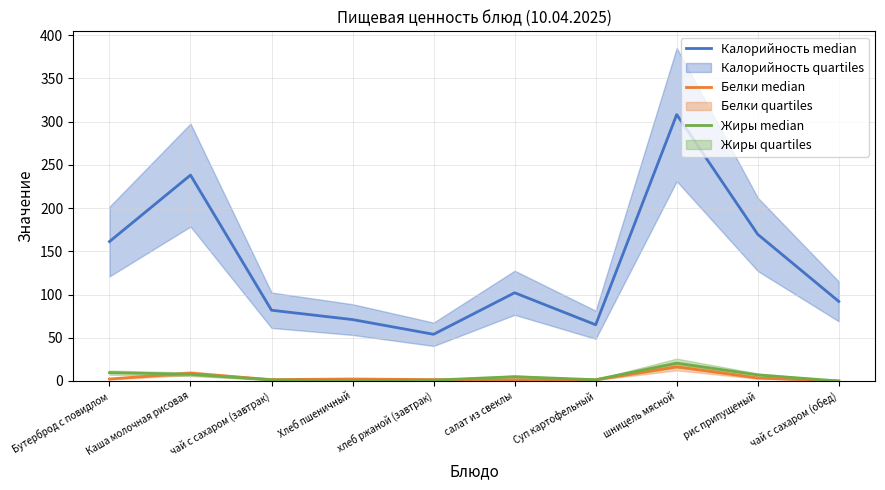

What is the label of the 9th point from the right?

Каша молочная рисовая